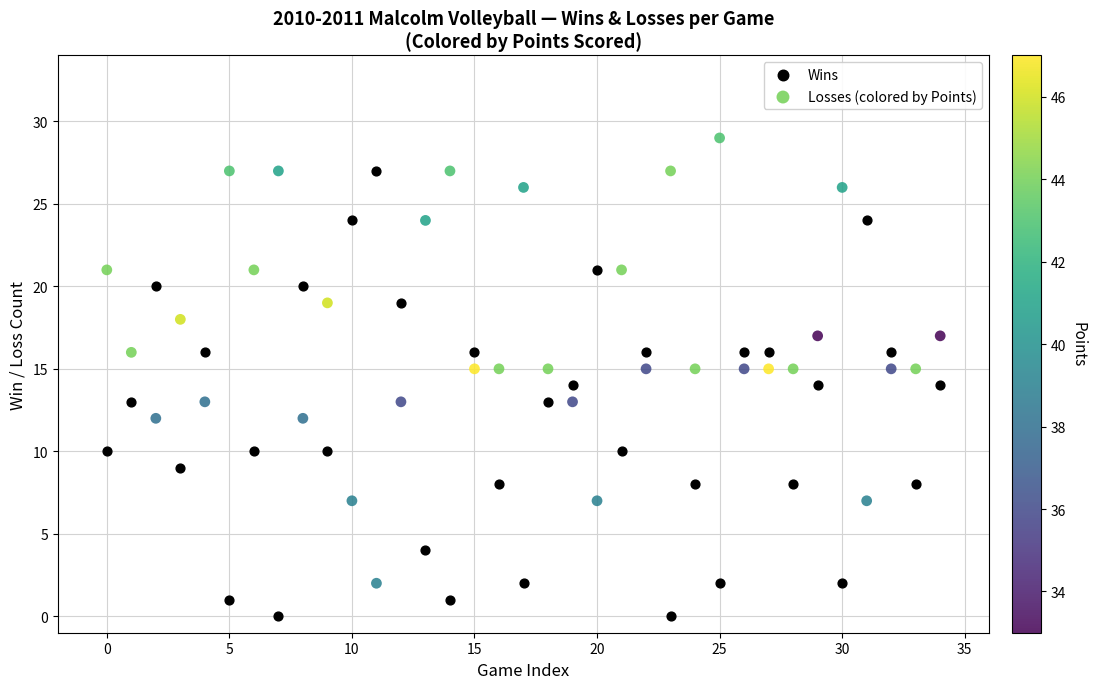

Which series reaches the maximum Y coordinate?

Losses (colored by Points)